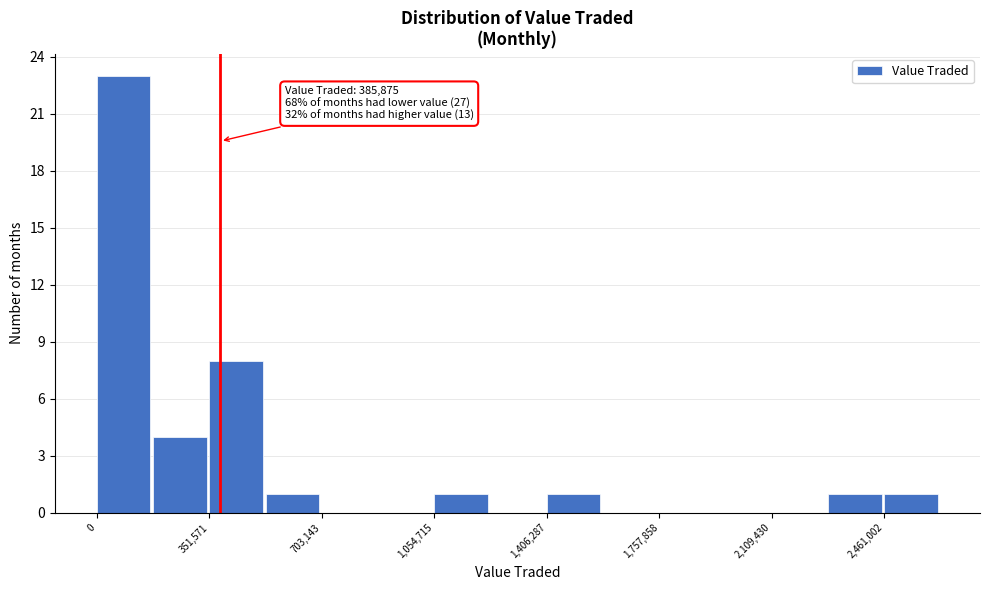

Around what value on the x-axis is the tallest bar? Give the approximate position of its centre, as read against the axis.

100000